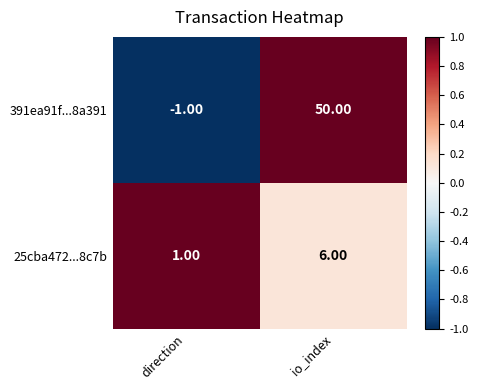

What is the sum of all 25cba472...8c7b values?

7